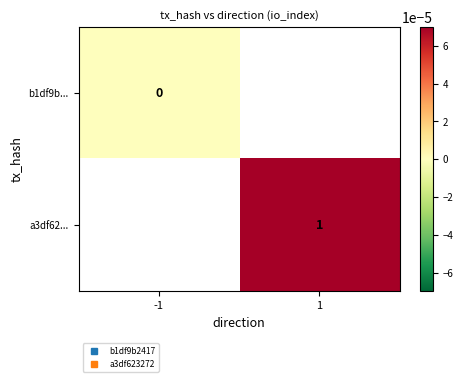

At how many categories does at least one series exceed 0?

1